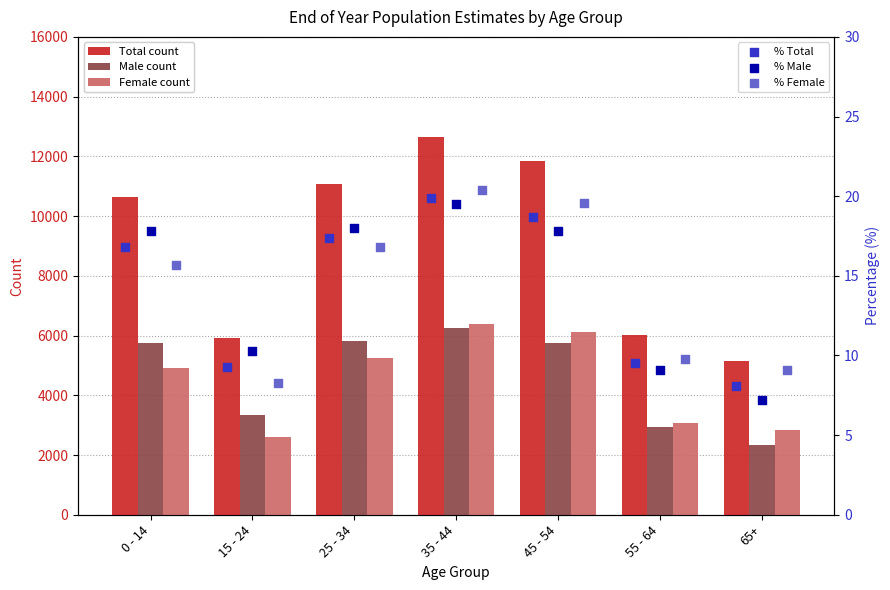

Which series reaches the maximum Y coordinate?

Total